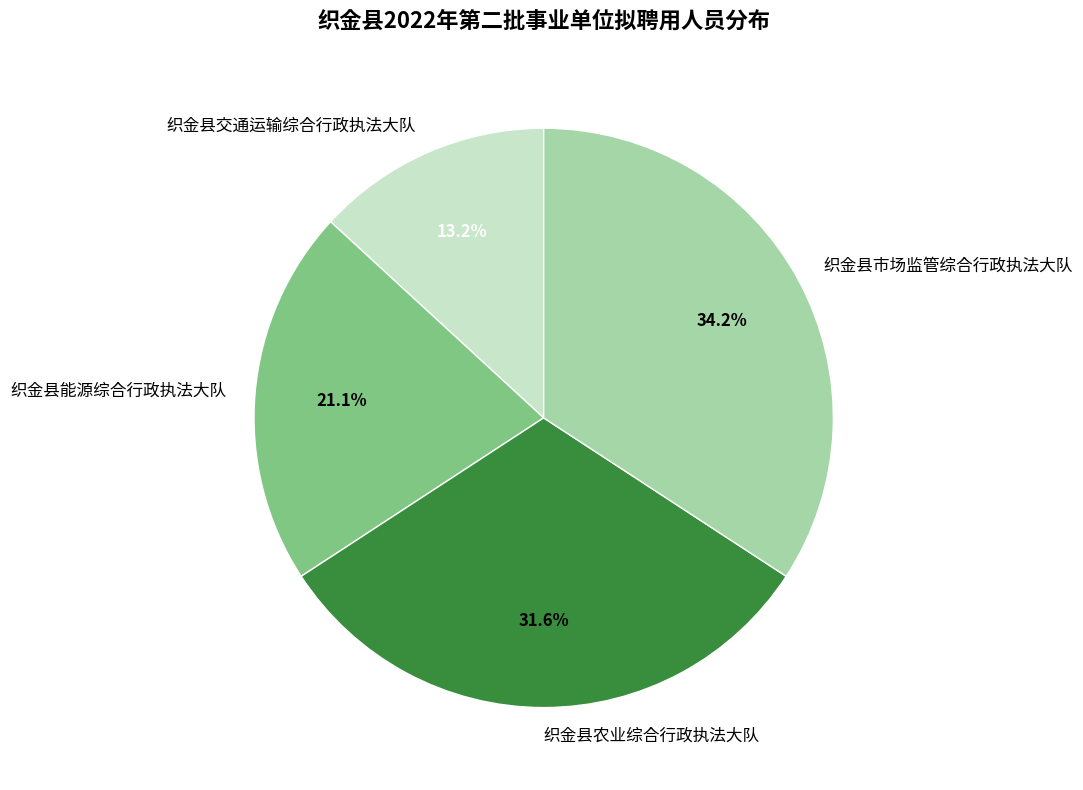

To the nearest percent, what percentage of the pie is 织金县交通运输综合行政执法大队?

13%